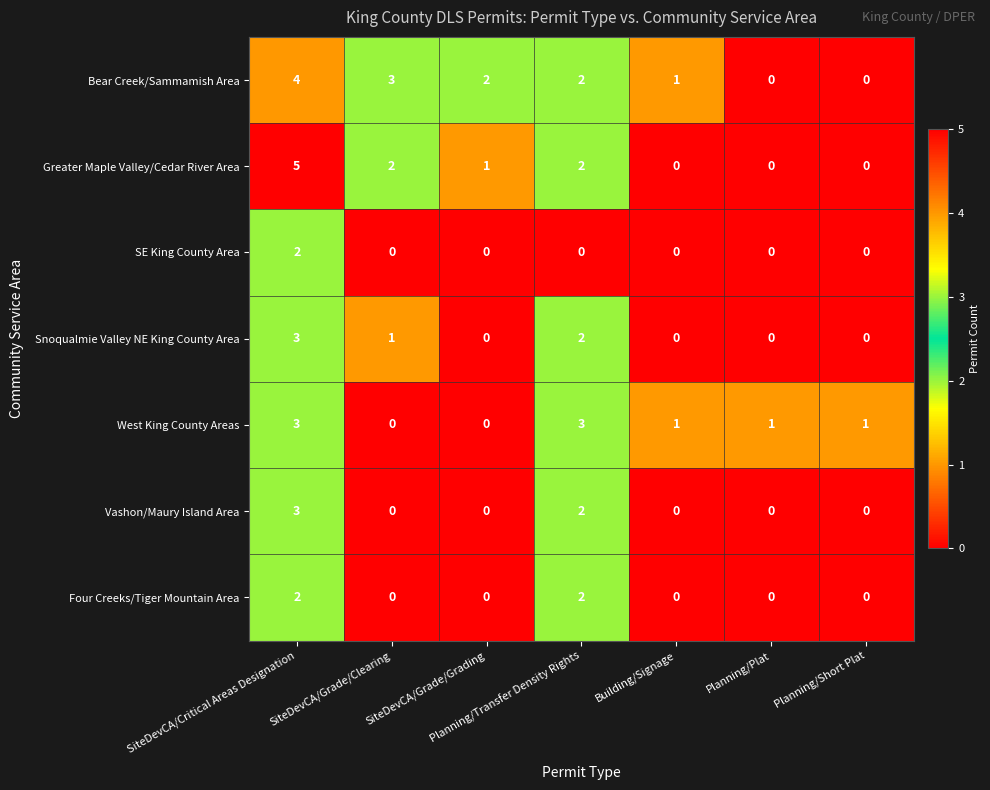

What is the sum of all Greater Maple Valley/Cedar River Area values?

10